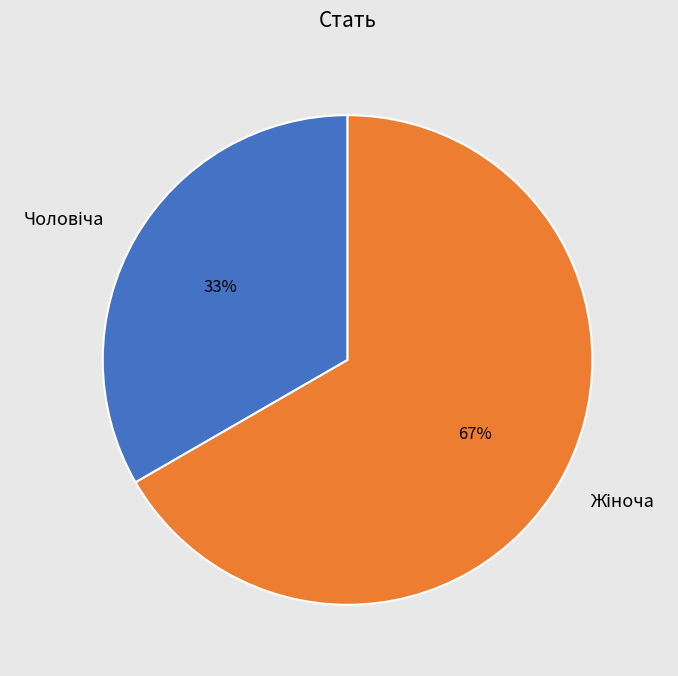

Is there a majority slice in this chart?

Yes